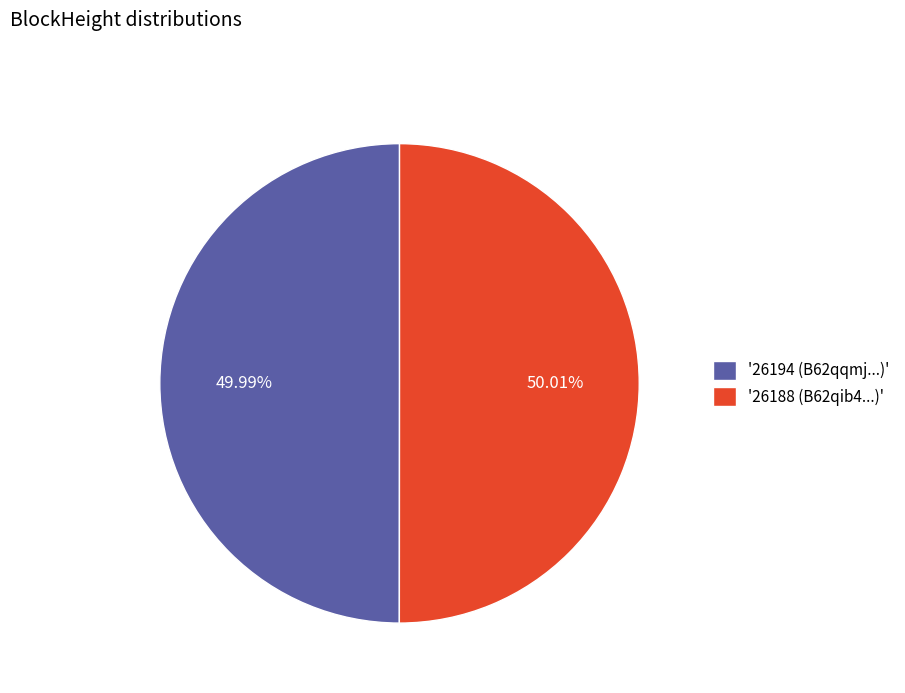

Is there a majority slice in this chart?

Yes